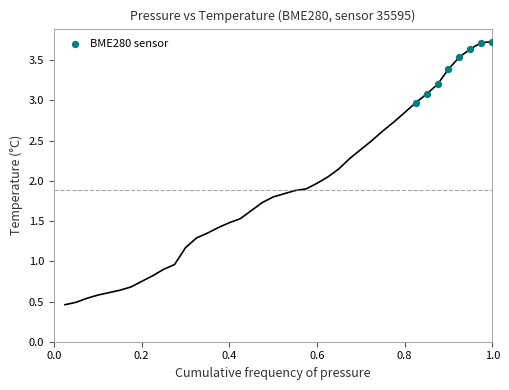

What is the average Y value?

3.4